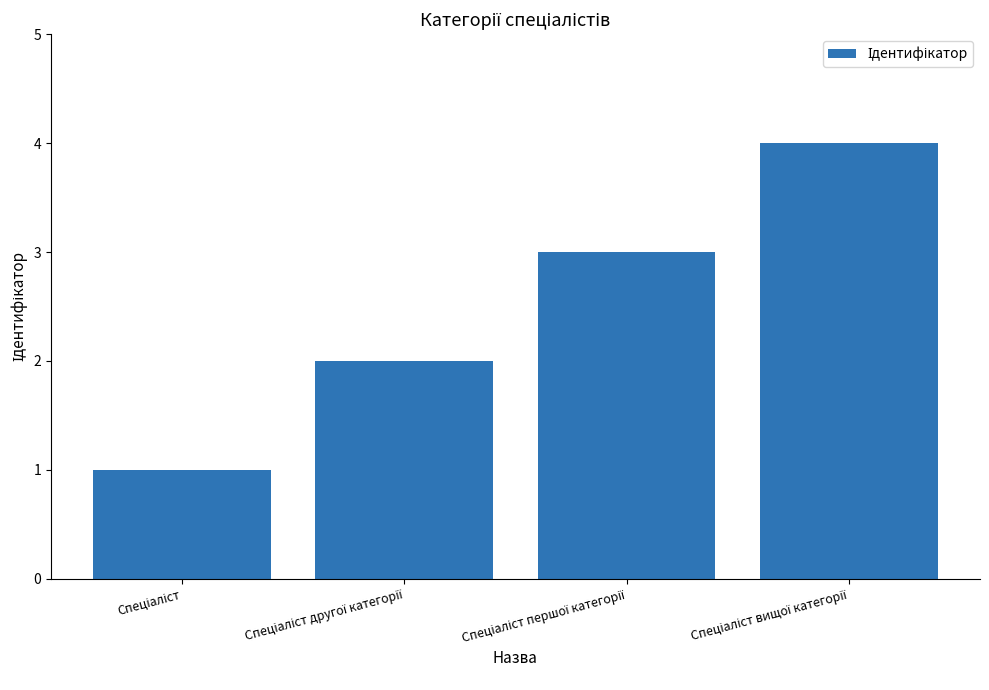

What is the value of the 4th bar from the left?

4